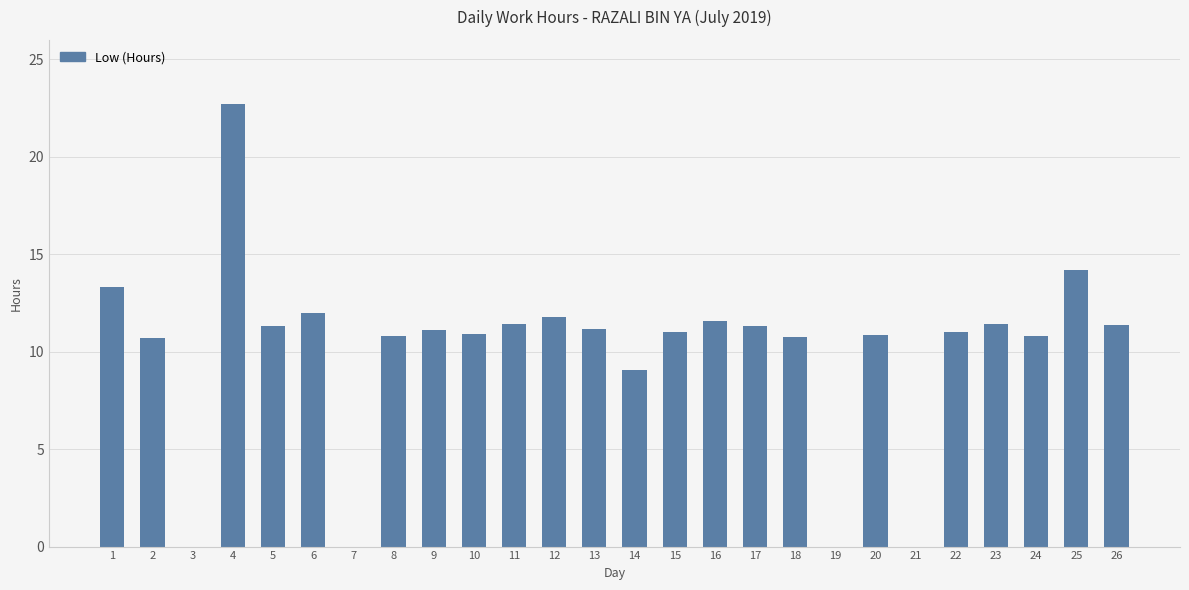

What is the sum of the values at 23 and 12?

23.2